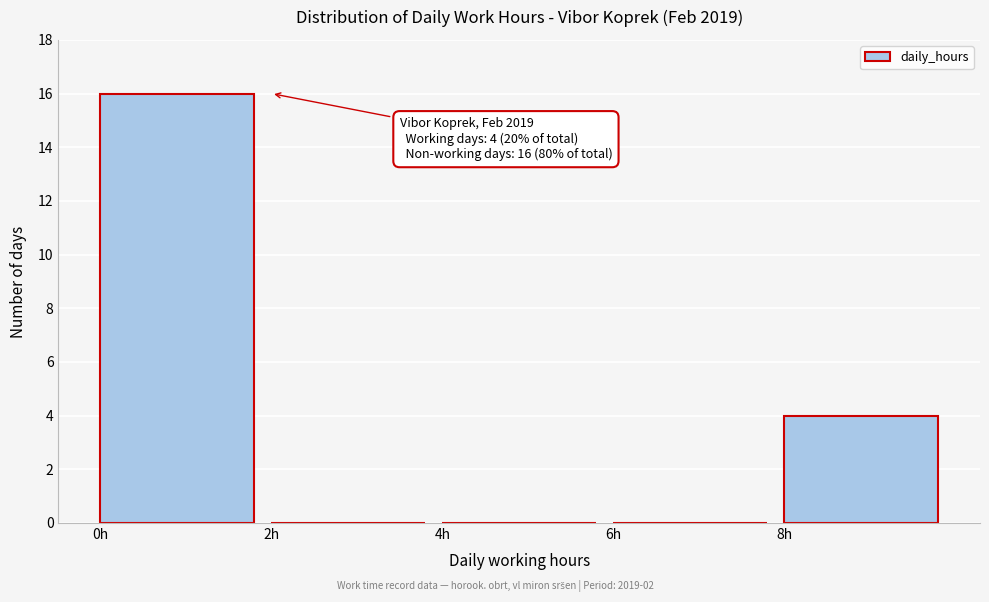

Which range on the x-axis has the tallest bar?

0 to 2